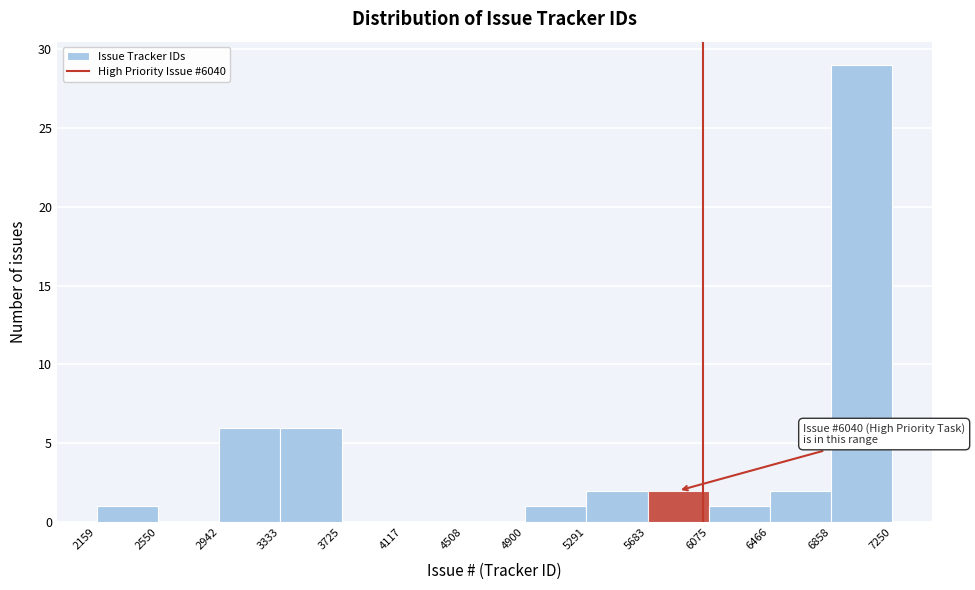

Over which range of the x-axis is the bar tallest?

6858 to 7250